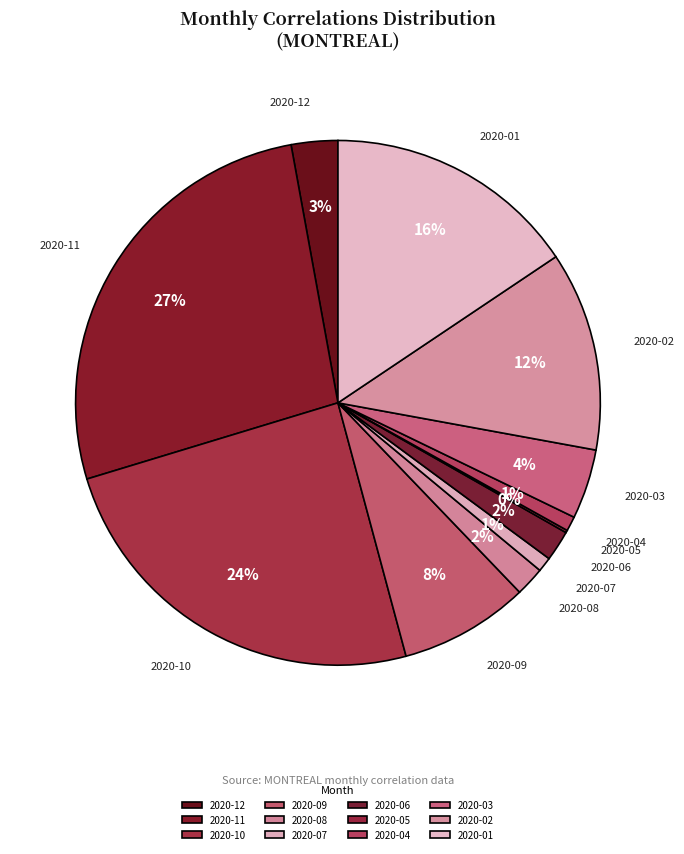

Rank the categories by value from highest to lowest.

2020-11, 2020-10, 2020-01, 2020-02, 2020-09, 2020-03, 2020-12, 2020-06, 2020-08, 2020-07, 2020-04, 2020-05